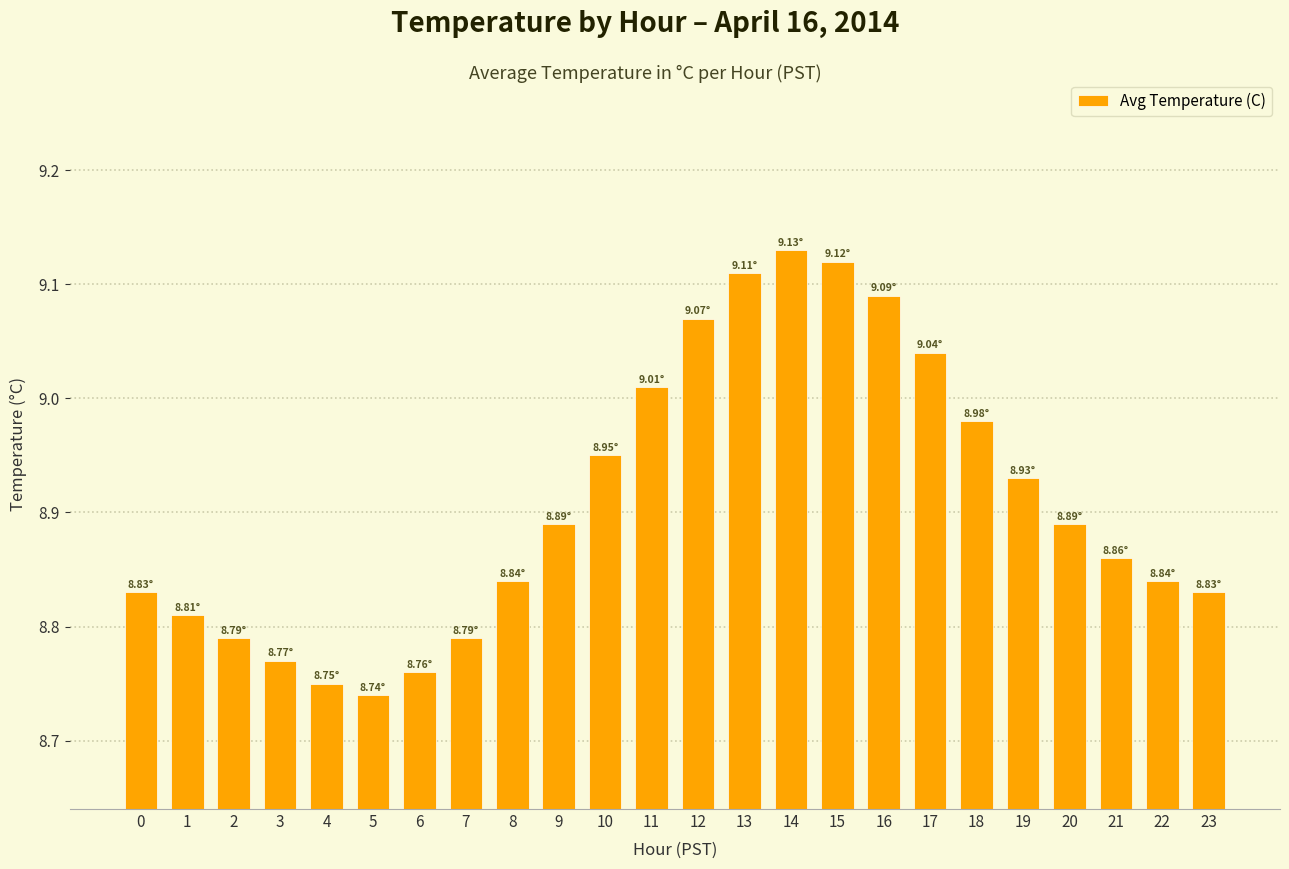

What is the difference between the second highest and second lowest values?

0.4